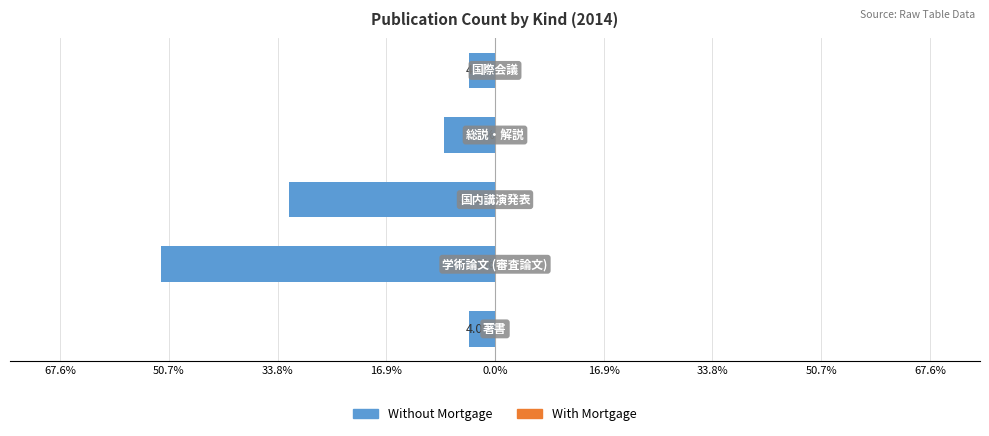

Are the bars horizontal?

Yes